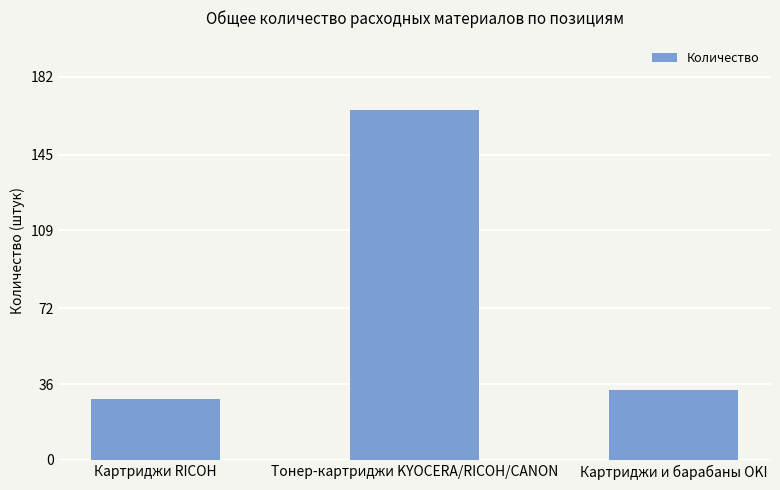

What is the value of the 3rd bar from the left?

33